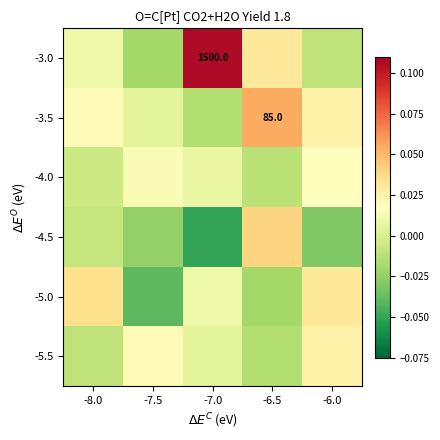

What is the spread (max minus min) of values at -7.5?

0.1